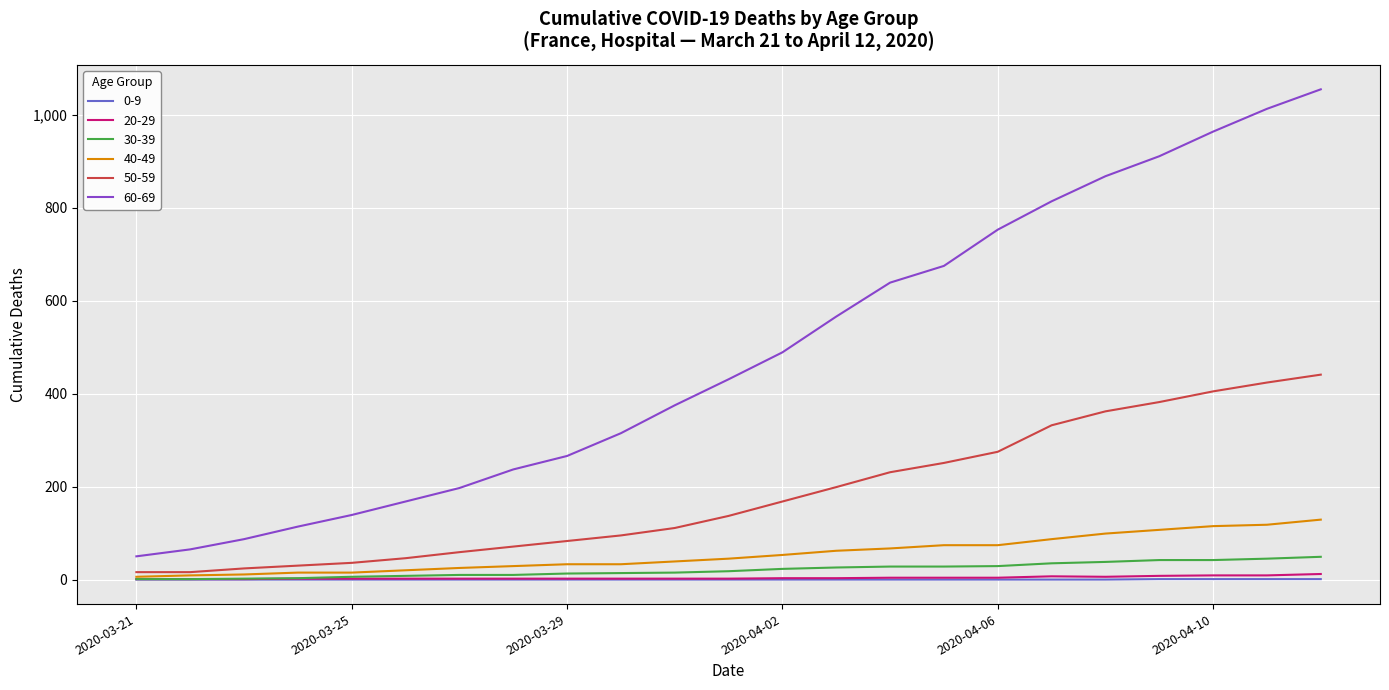

How many lines are shown in the chart?

6